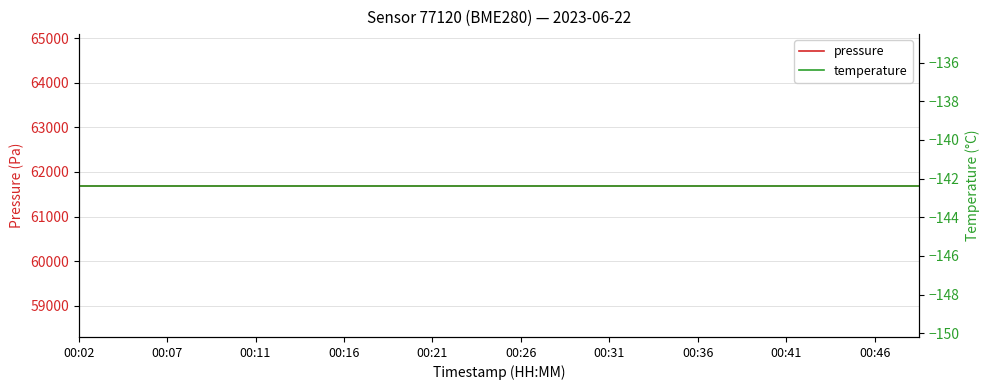

Which series changed the most between 00:16 and 14?

pressure